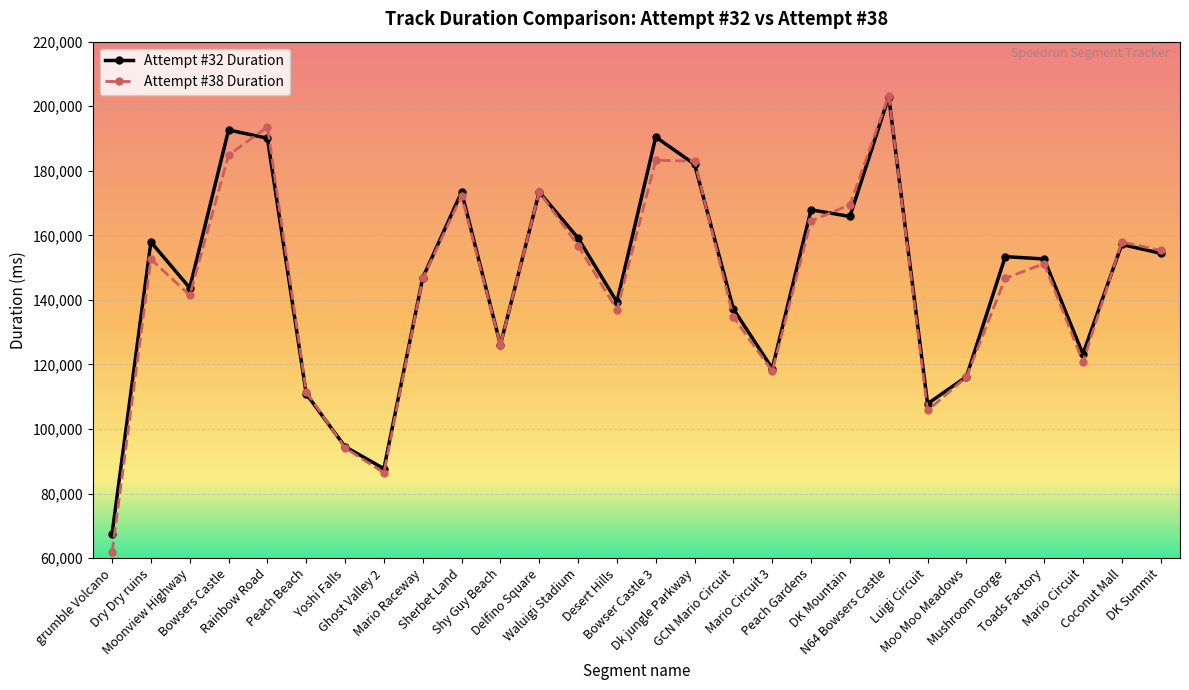

What position from the right is Mario Circuit?

3